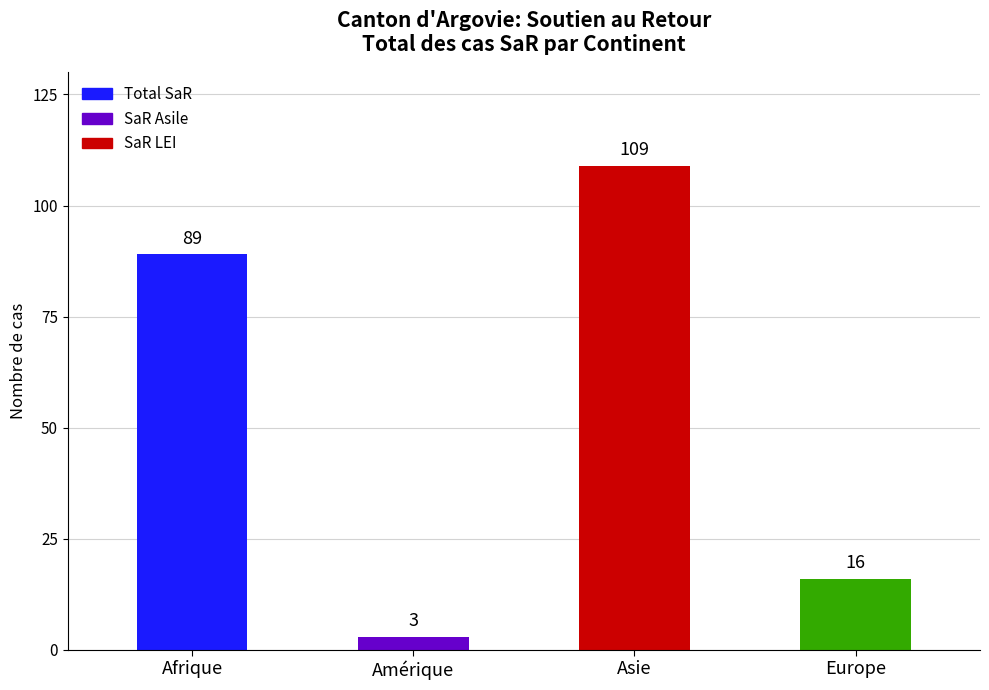

What is the label of the 2nd bar from the right?

Asie